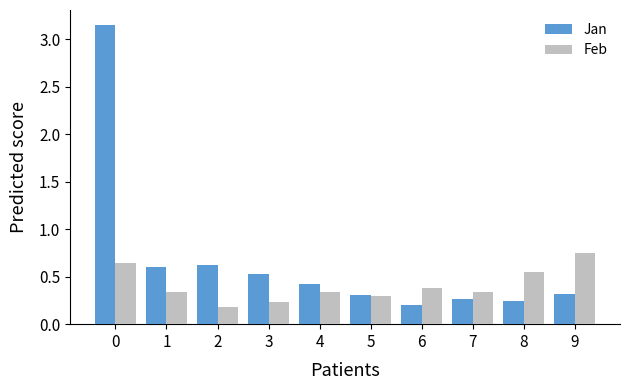

What is the total value across all series at 9?

1.1